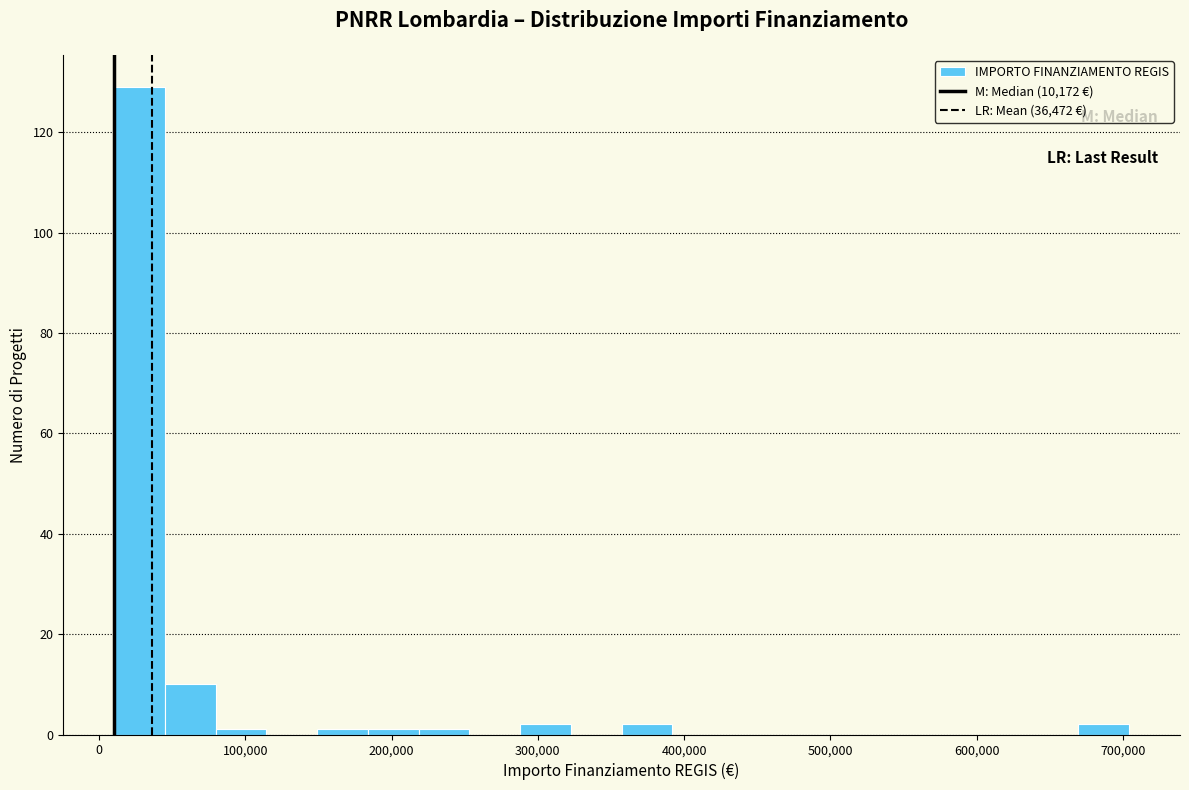

Read against the x-axis, roughly where is the centre of the tallest bar?

30000